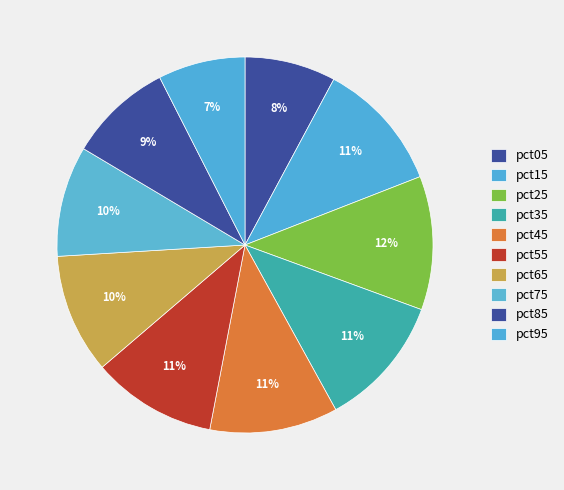

How many slices are in this pie chart?

10